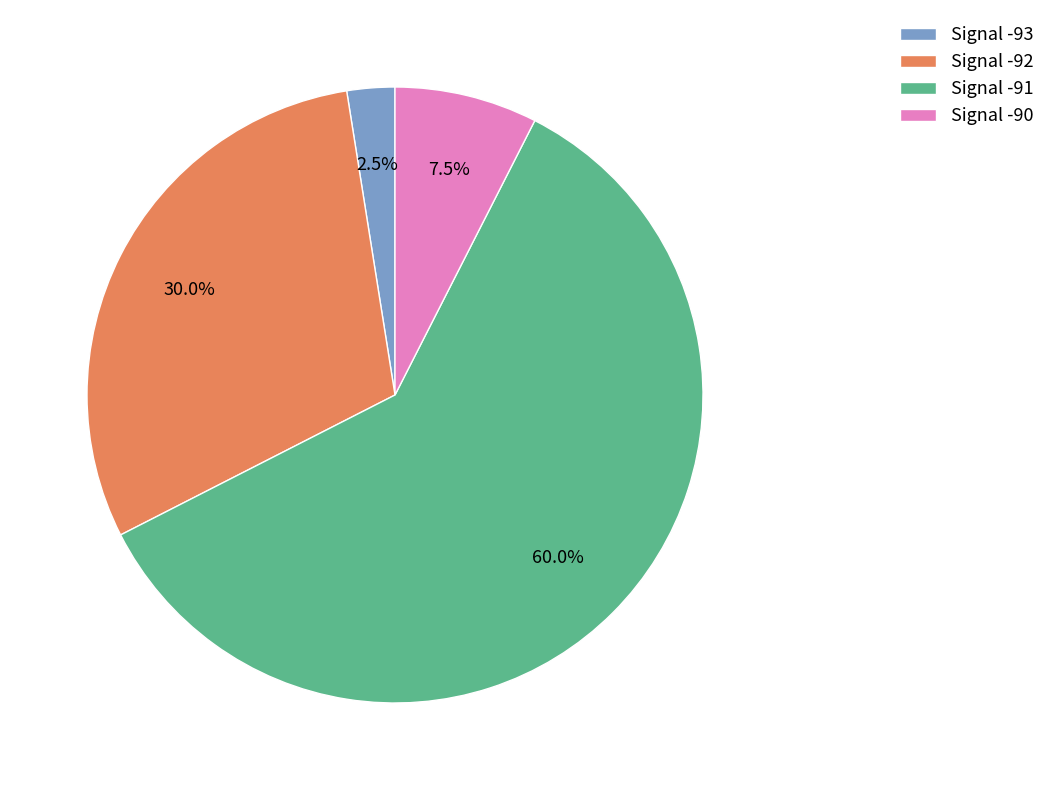

What is the total percentage of Signal -91 and Signal -90?

67.5%